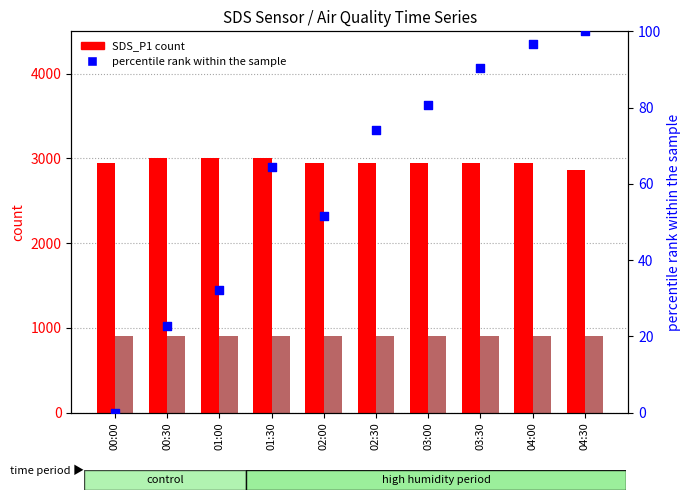

Which series has the largest total across all categories?

SDS_P1 (count)